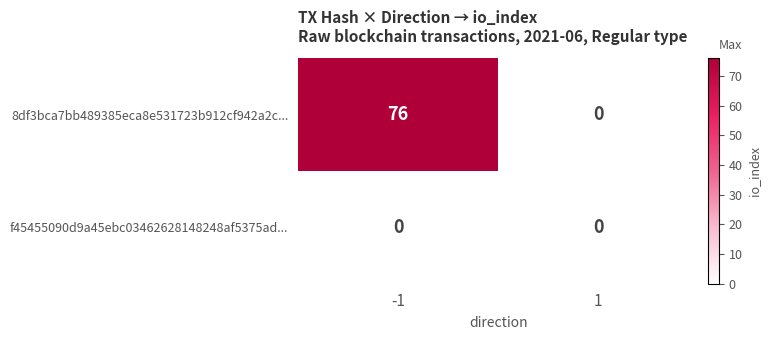

Which category has the highest value across all series?

-1